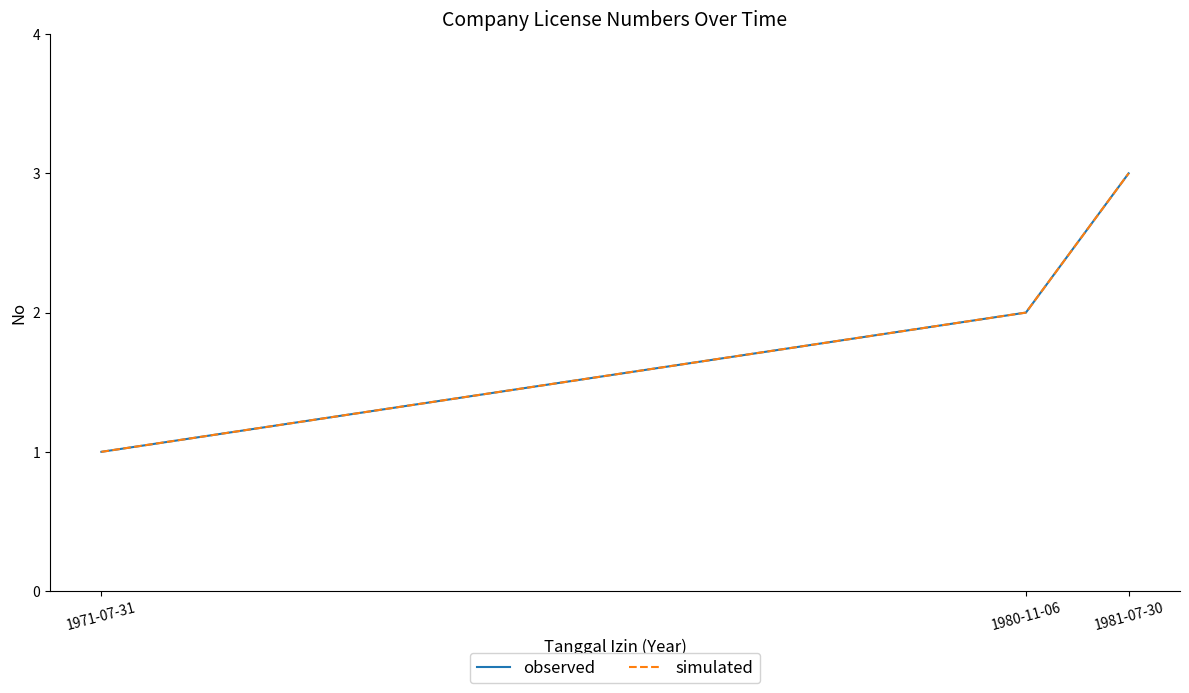

Which category has the highest value across all series?

1981-07-30